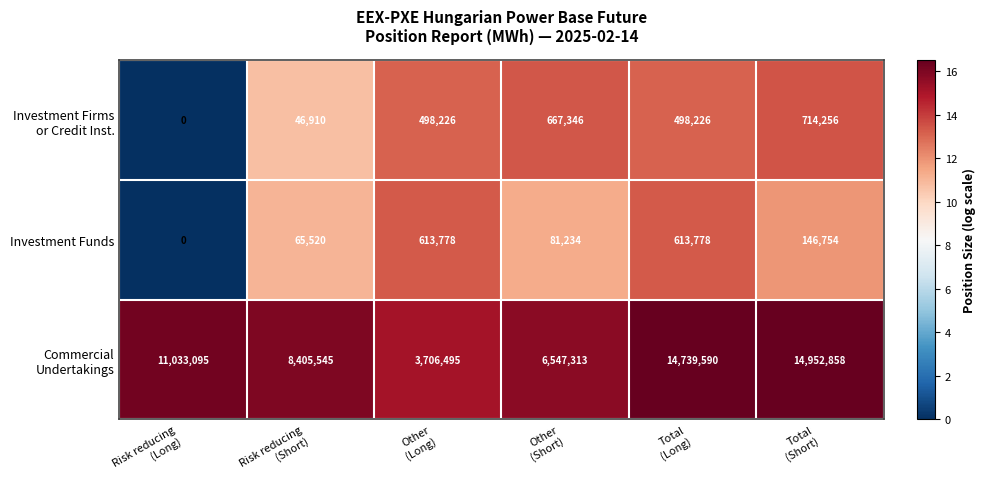

Which label corresponds to the smallest value in the chart?

Risk reducing
(Long)